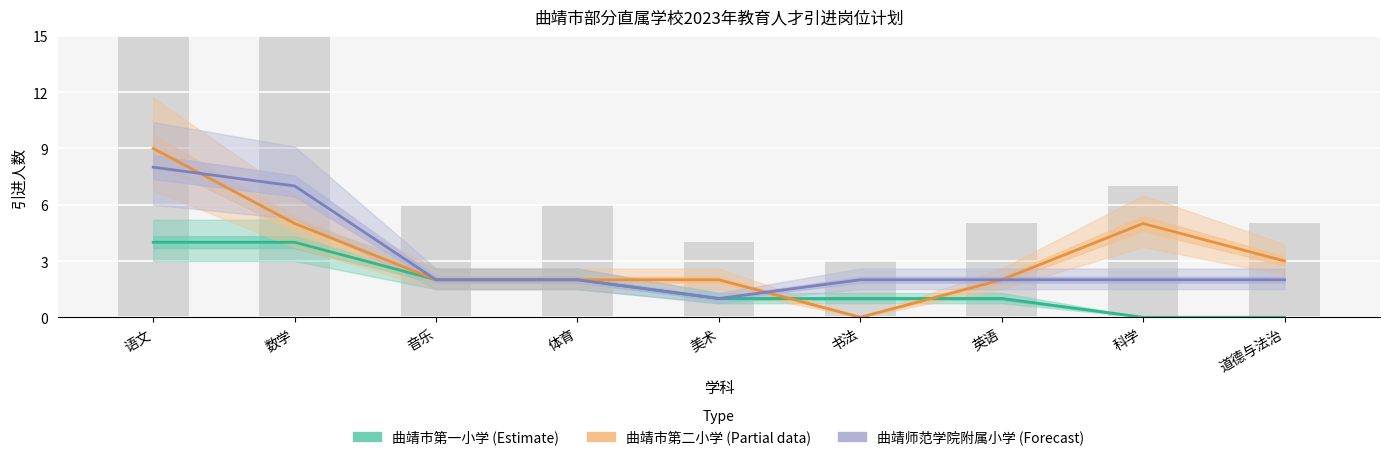

What position from the right is 体育?

6